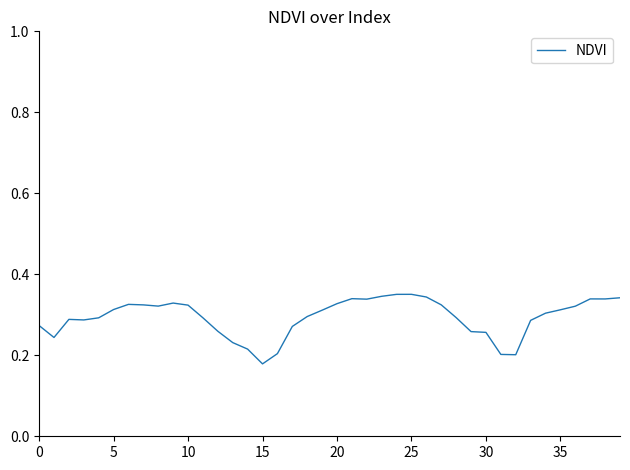

Where is the data nearest to the value 0?

15